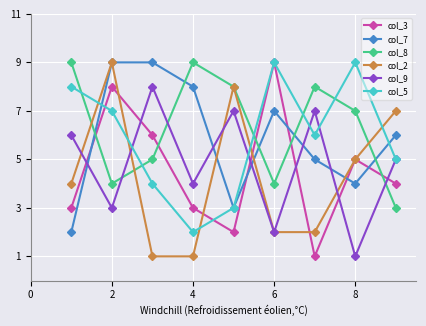

True or false: col_7 and col_3 cross at least once.

True